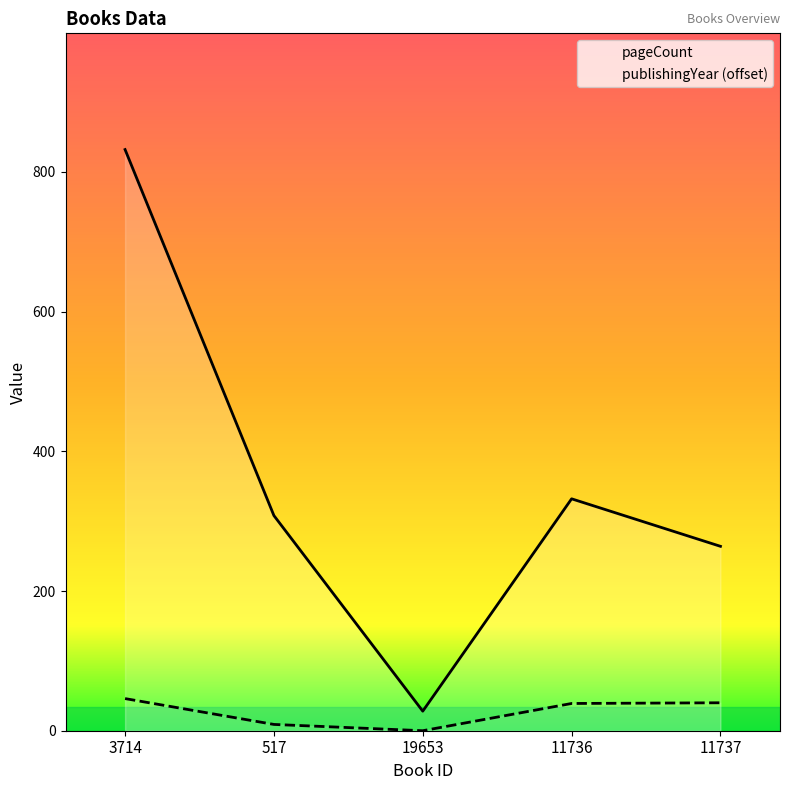

Rank the series at 19653 from lowest to highest value.

publishingYear (offset), pageCount